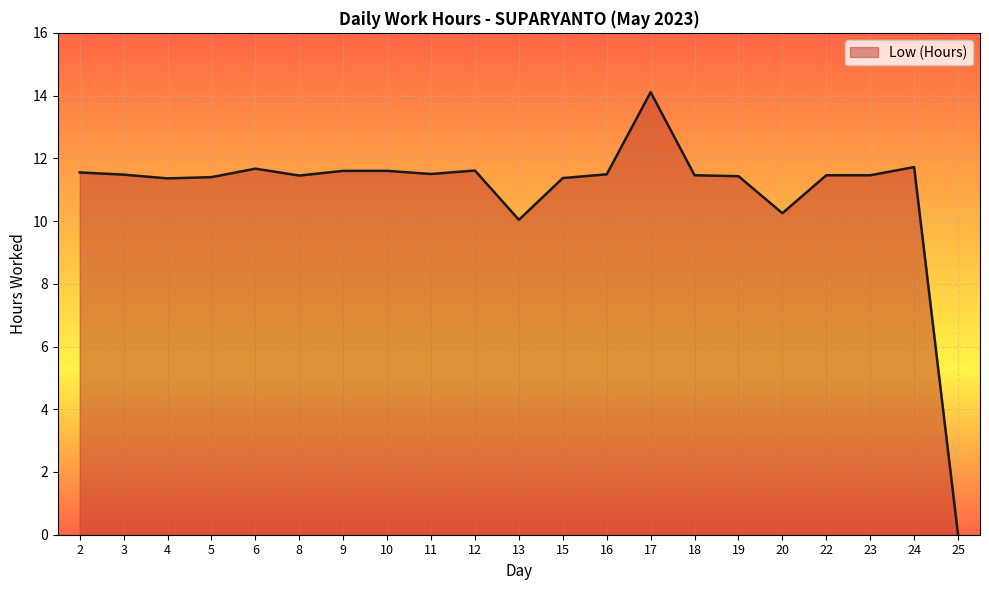

Where is the data nearest to the value 7?

13